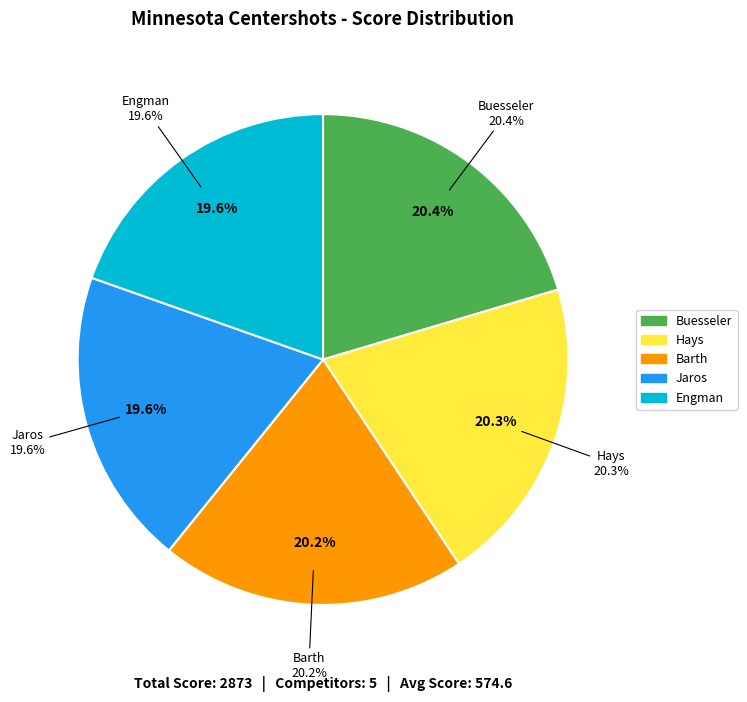

What percentage is NOT represented by Barth?

79.8%